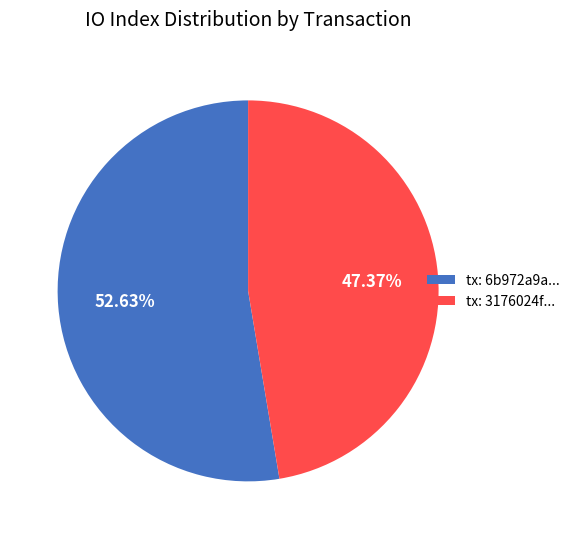

How many slices are in this pie chart?

2